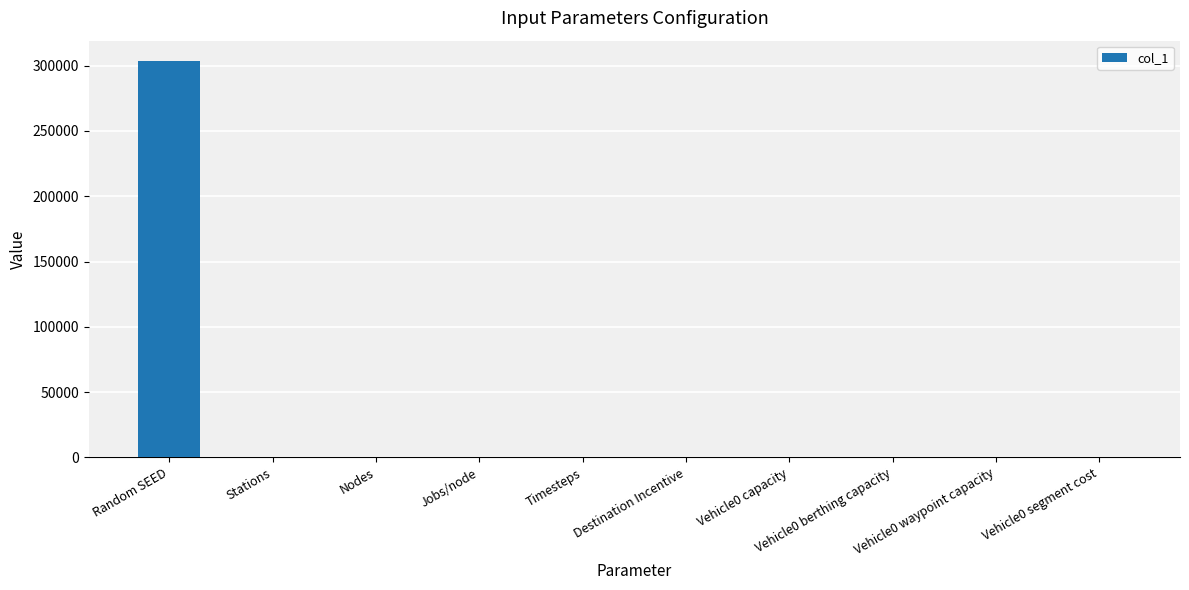

What is the sum of all values?

303995.9